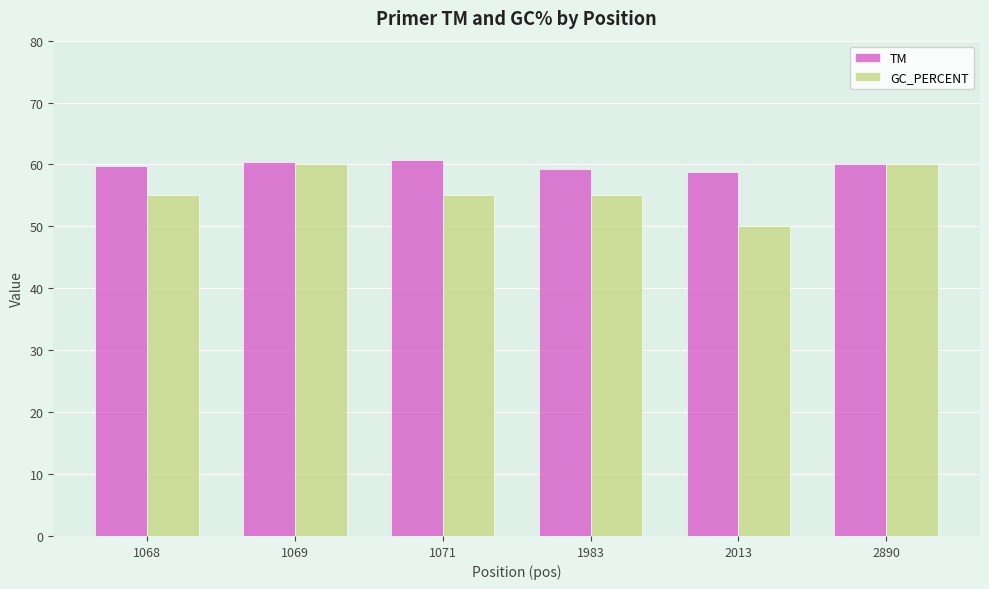

The value of GC_PERCENT at 1068 is 55.0. True or false?

True